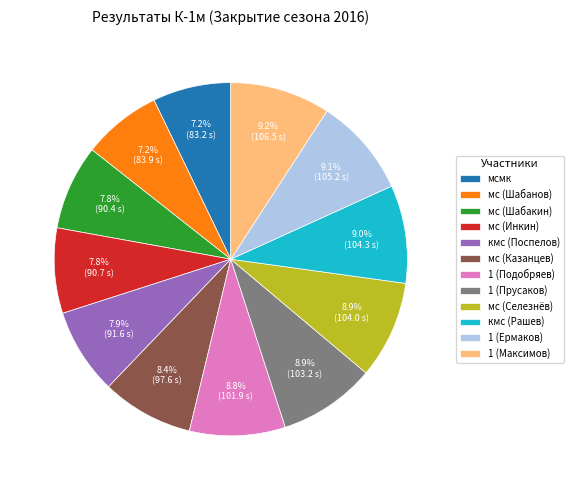

Is there any slice that represents more than half of the pie?

No